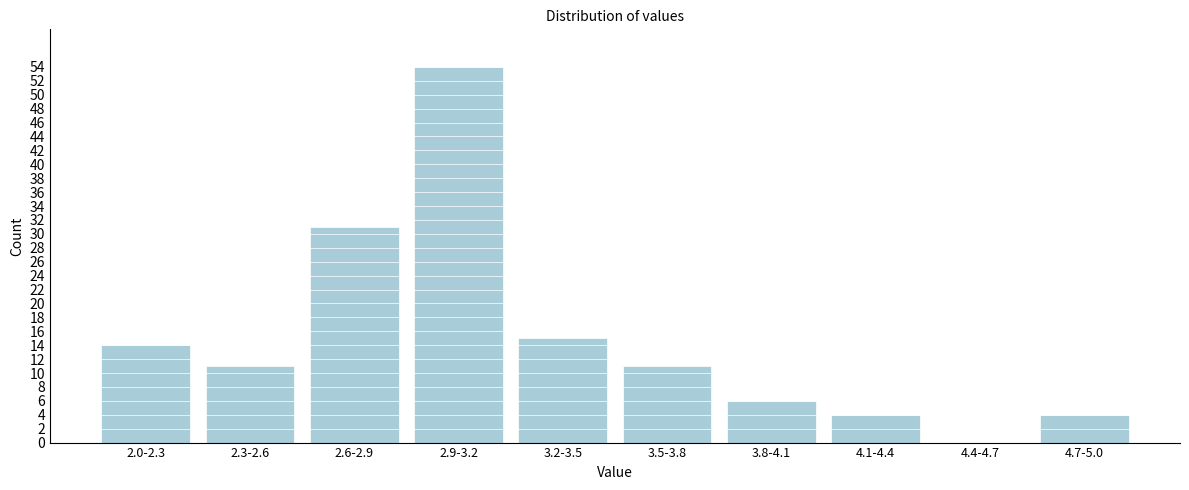

Reading right to left, extract all data points from this chart.

4.7-5.0=4	4.4-4.7=0	4.1-4.4=4	3.8-4.1=6	3.5-3.8=11	3.2-3.5=15	2.9-3.2=54	2.6-2.9=31	2.3-2.6=11	2.0-2.3=14